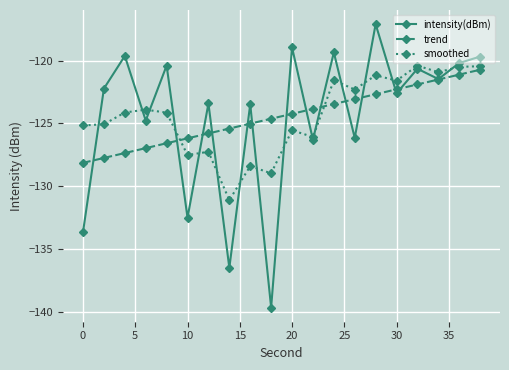

What is the greatest value displayed?

-117.1